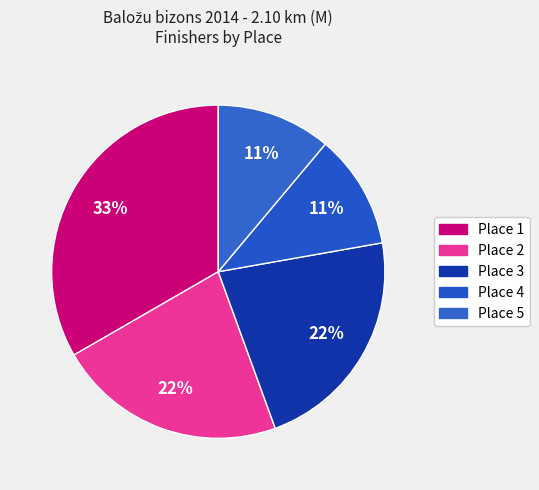

What is the change in value from Place 3 to Place 5?

-1